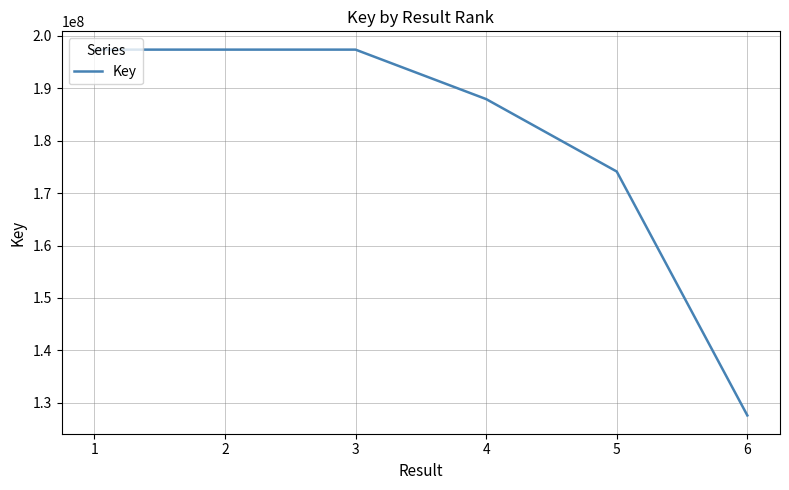

What is the maximum value shown in the chart?

197387575